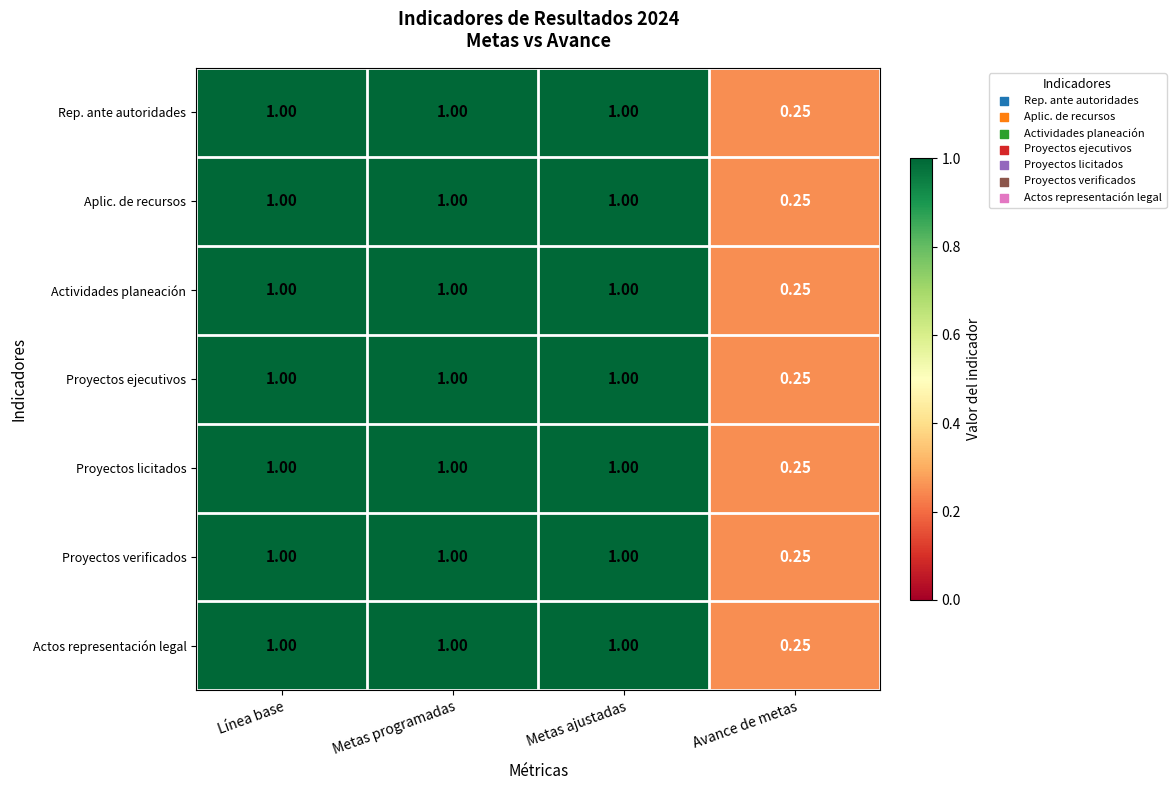

Which category has the lowest value in the Aplic. de recursos series?

Avance de metas